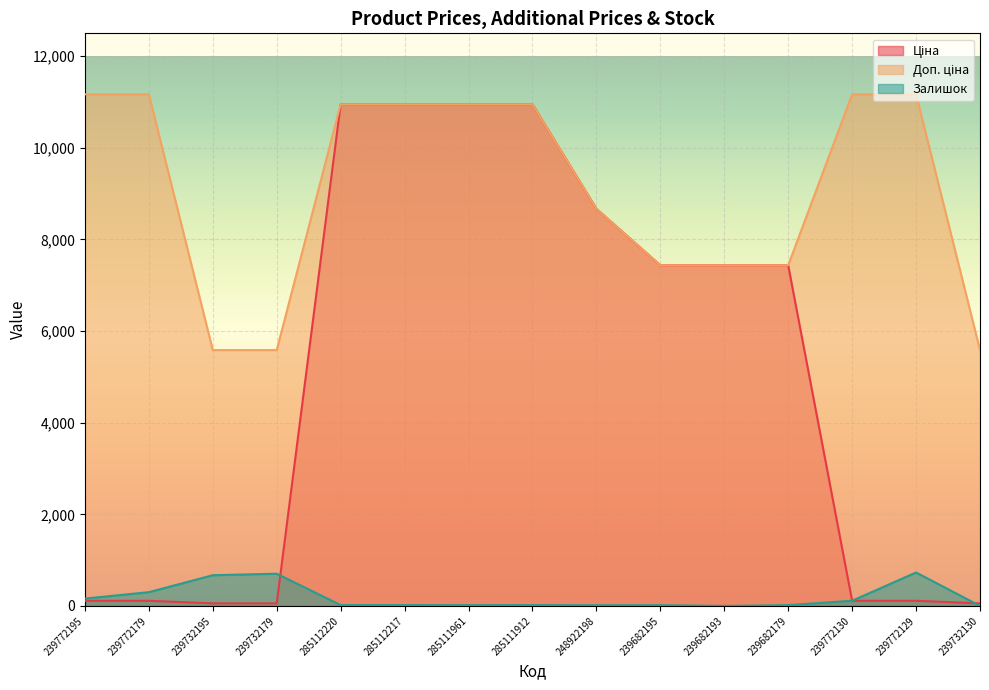

Which series has the largest range (max minus min)?

Ціна